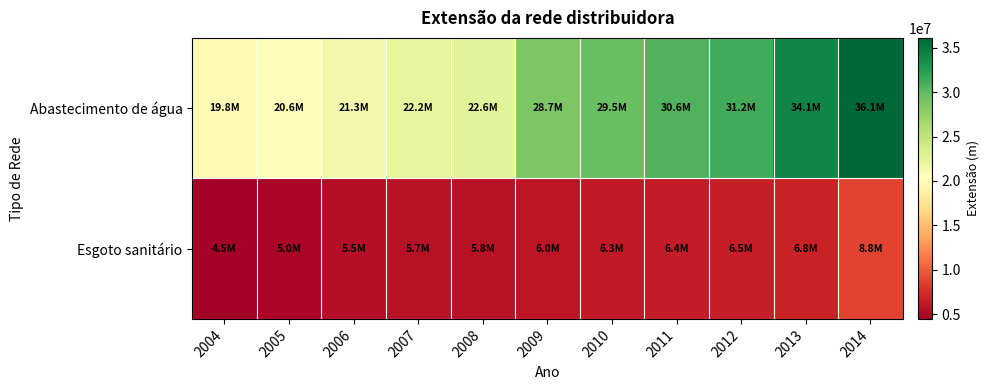

Reading left to right, list all the values displayed in this chart.

Abastecimento de água: 2004=19772920	2005=20564000	2006=21318000	2007=22218000	2008=22598000	2009=28657000	2010=29522000	2011=30627000	2012=31233000	2013=34074000	2014=36099160
Esgoto sanitário: 2004=4471749	2005=4956000	2006=5510000	2007=5729000	2008=5808000	2009=5969000	2010=6264000	2011=6434000	2012=6546000	2013=6810000	2014=8784320